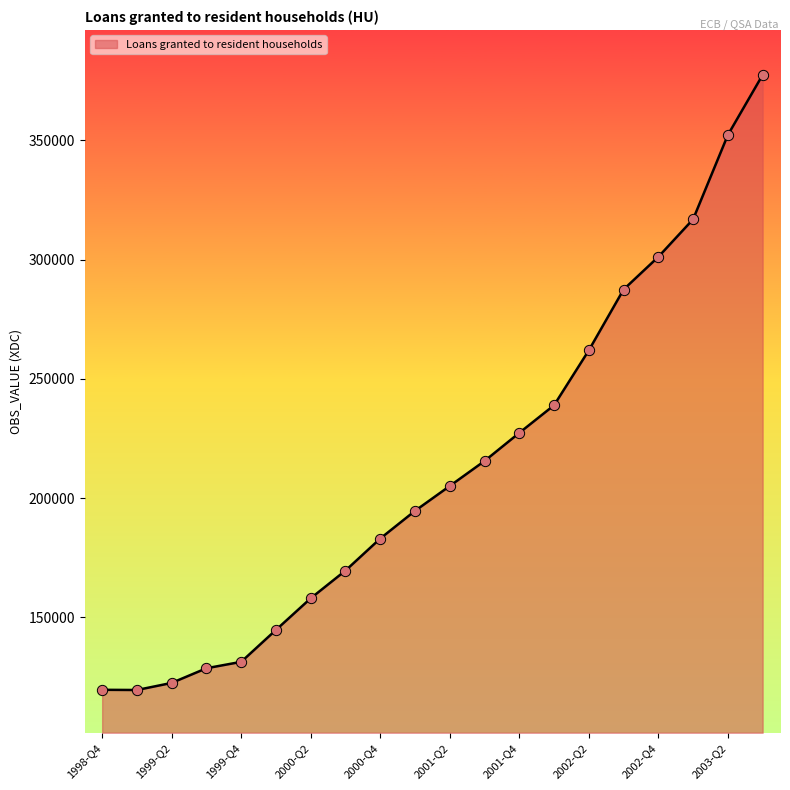

What is the maximum value shown in the chart?

377499